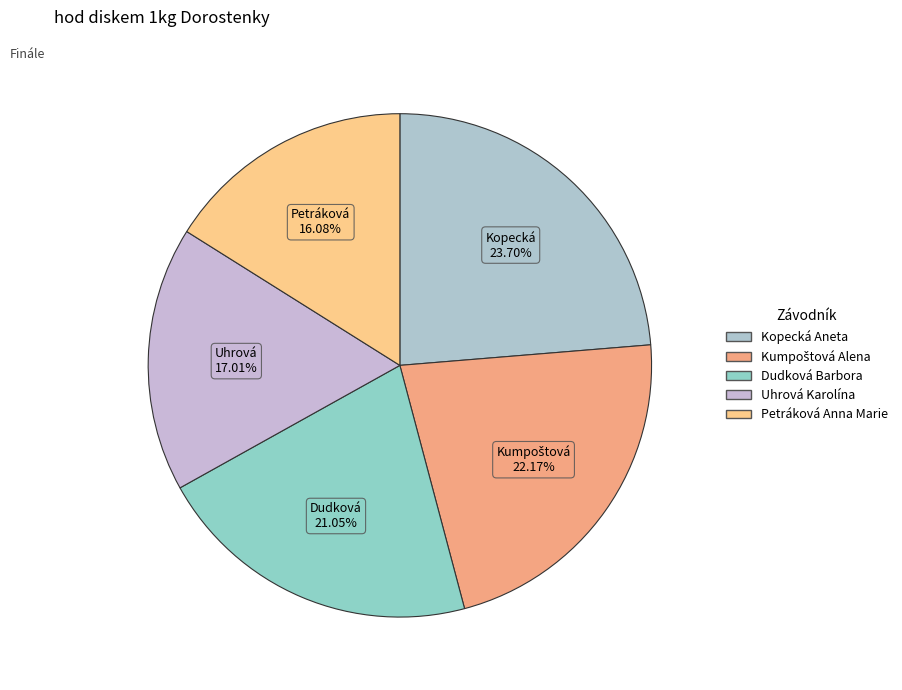

True or false: Kopecká Aneta accounts for 24% of the total.

True